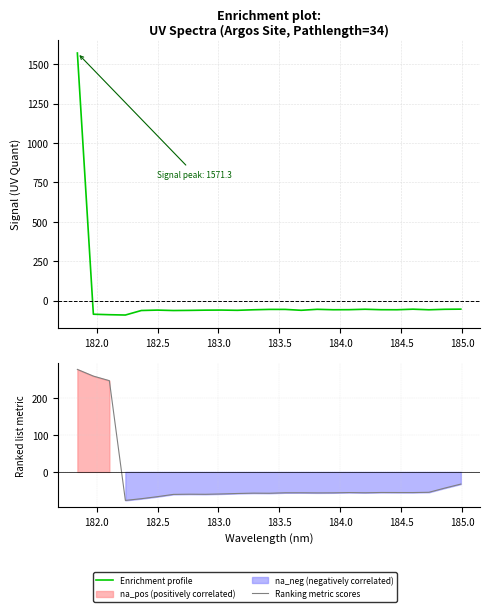

Does the chart have visible grid lines?

Yes